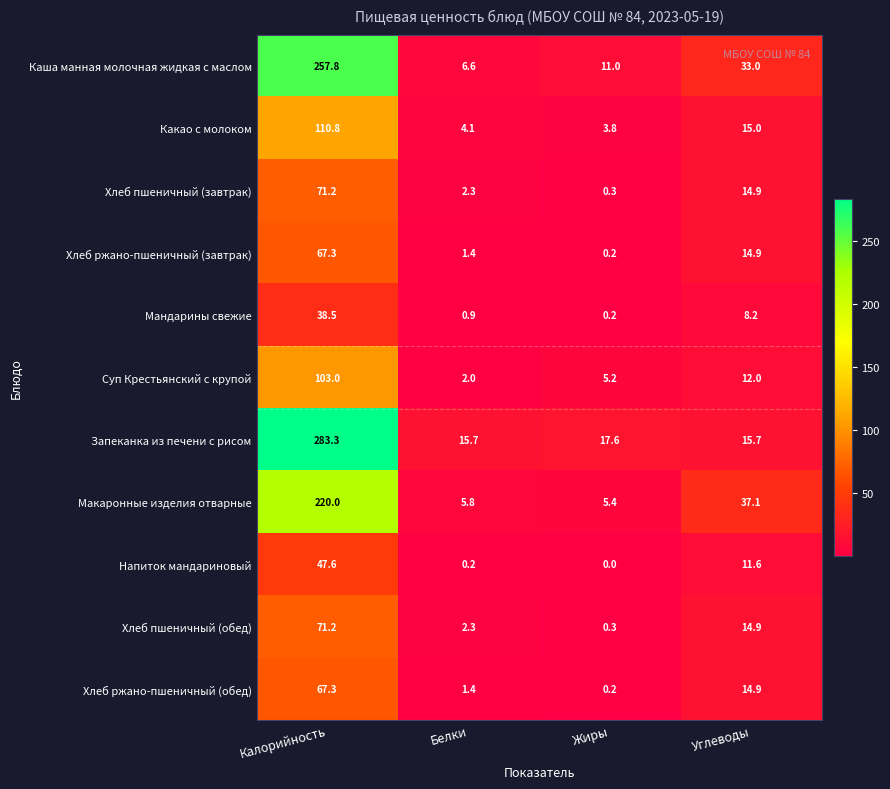

What is the difference between the Какао с молоком values at Калорийность and Жиры?

107.0